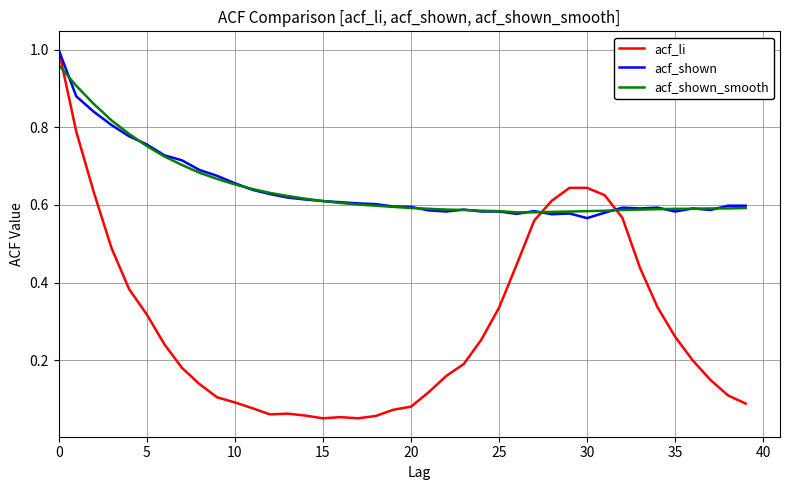

Which series has the largest range (max minus min)?

acf_li